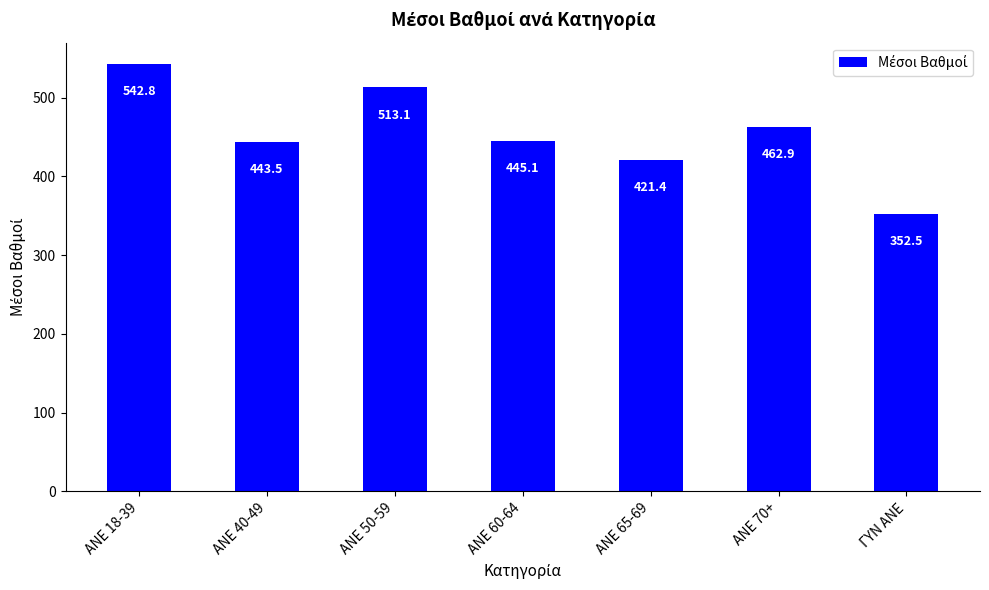

Approximately how many times larger is the value at ANE 60-64 compared to ANE 50-59?

0.9